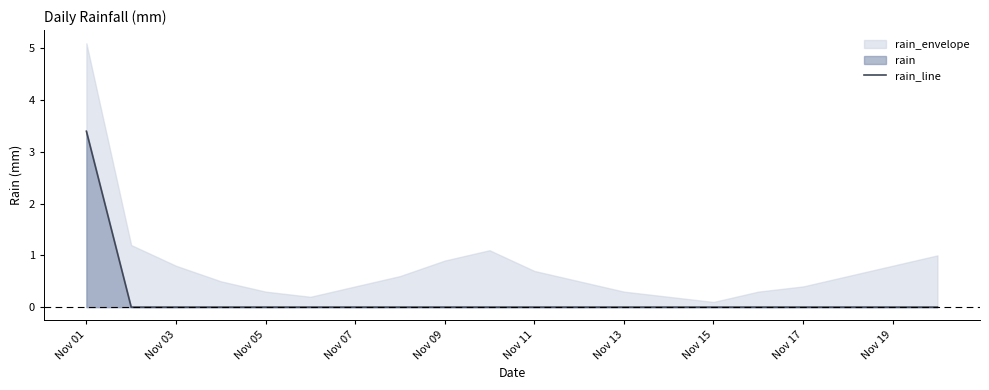

What is the average value?

0.2